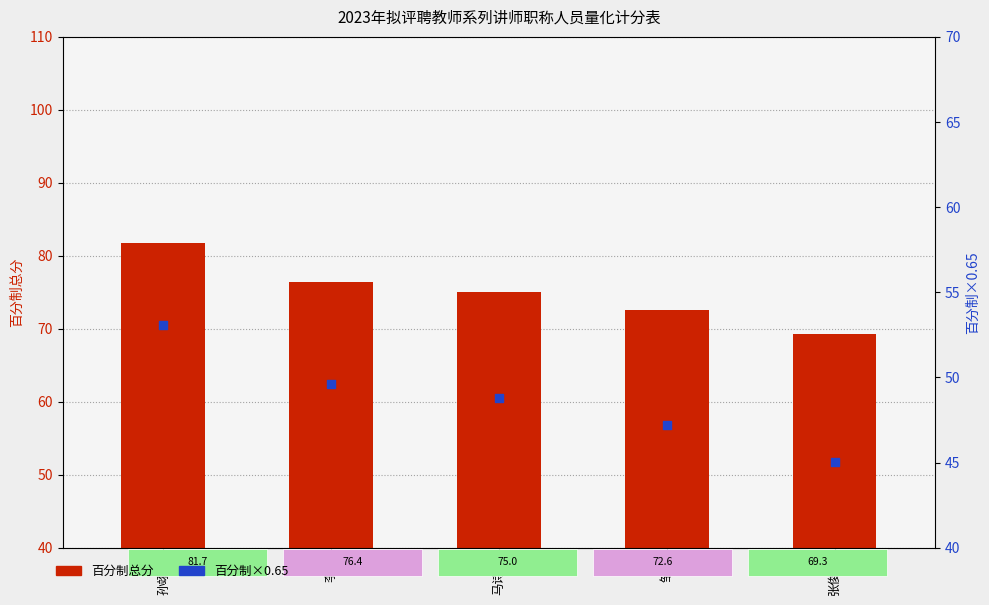

What is the total value across all series at 邹蕴?

119.8